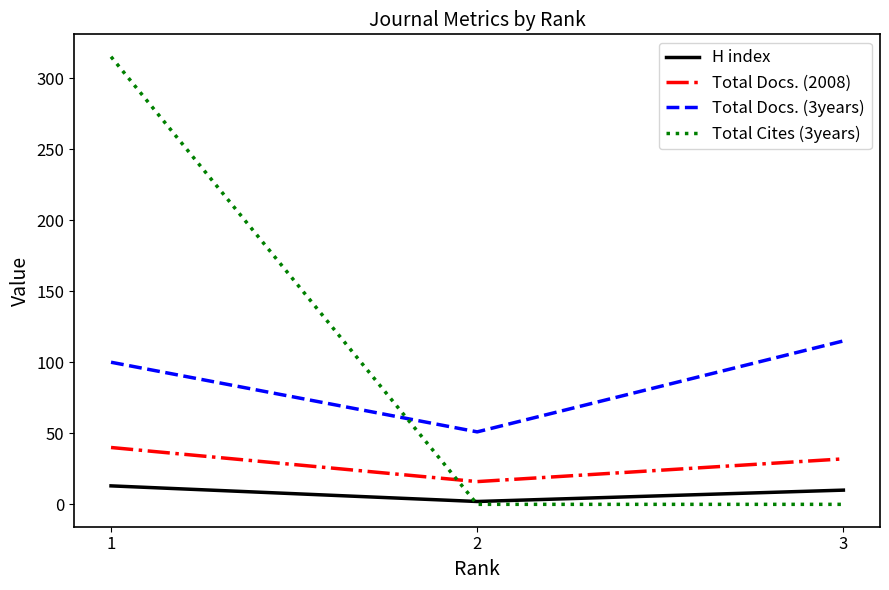

Which category has the lowest value in the Total Docs. (3years) series?

2